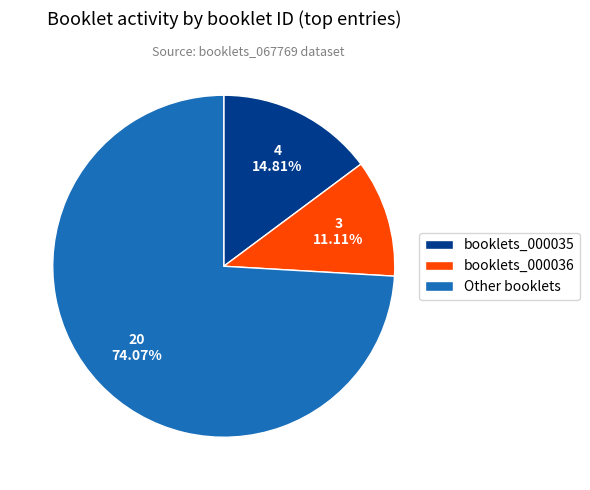

Which category has the smallest portion of the pie?

booklets_000036